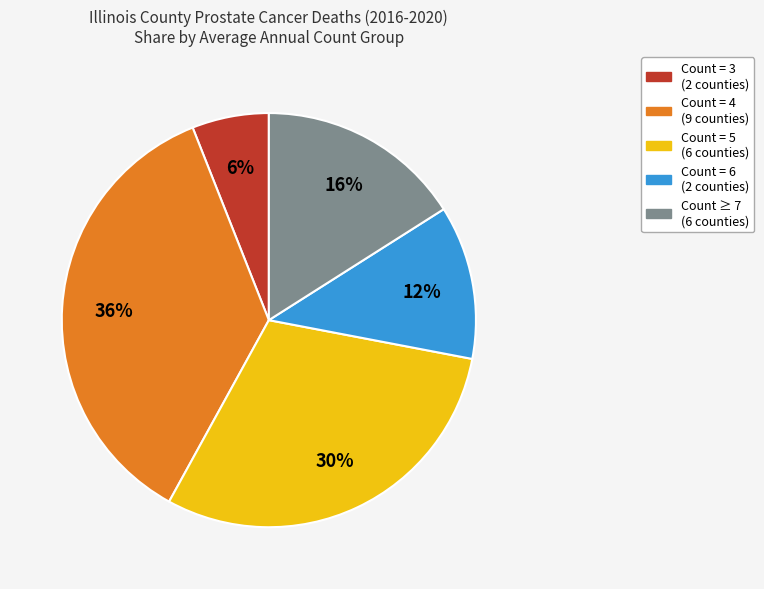

The Count = 5 (6 counties) slice represents 30% of the pie. True or false?

True